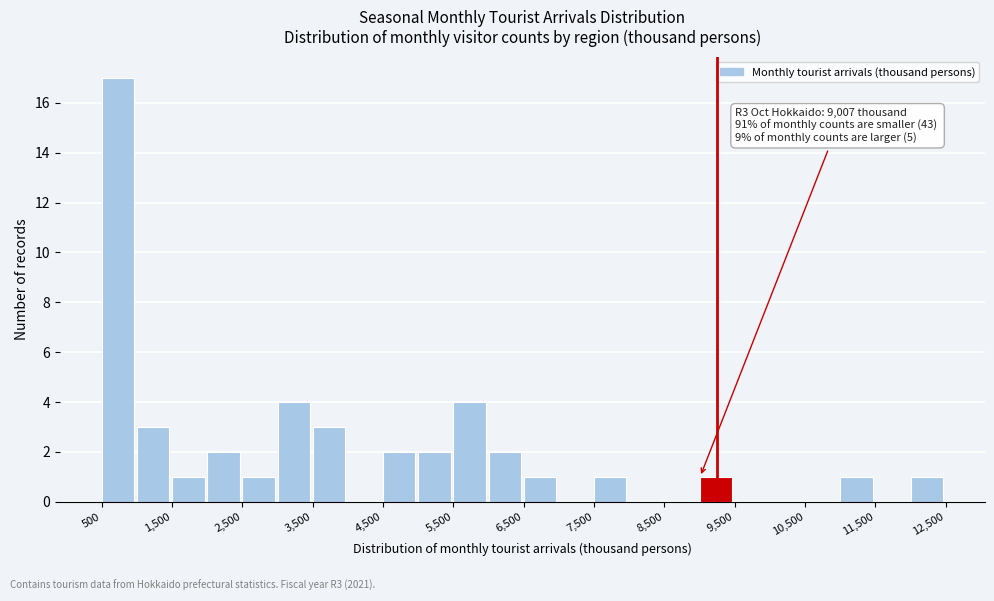

Over which range of the x-axis is the bar tallest?

500 to 1000